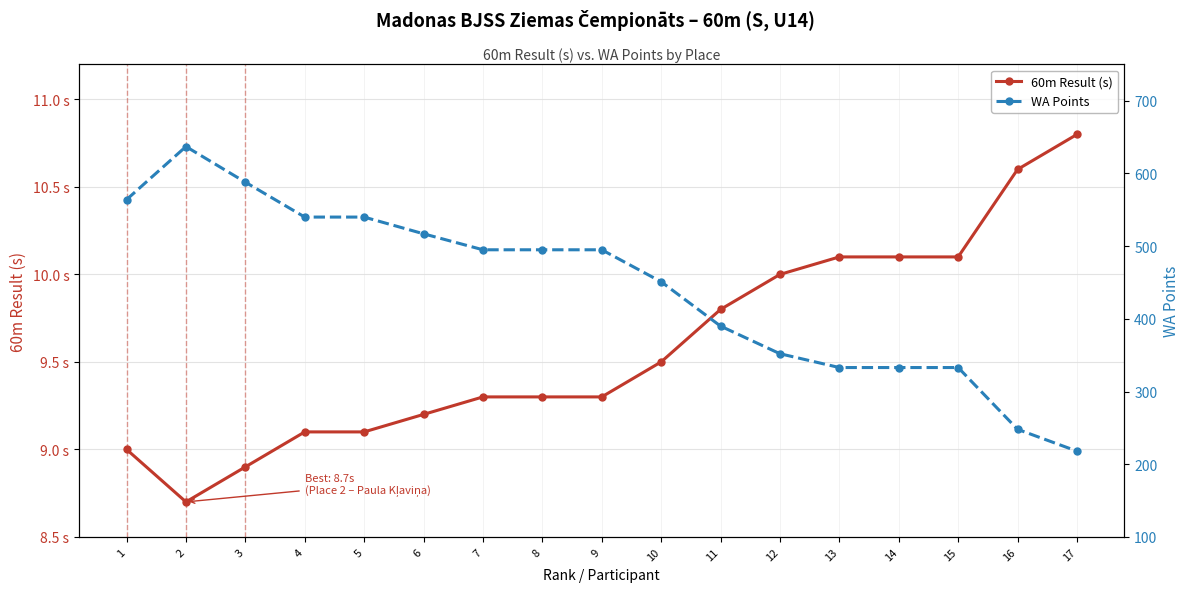

Is it true that WA Points equals 540.0 at 5?

True